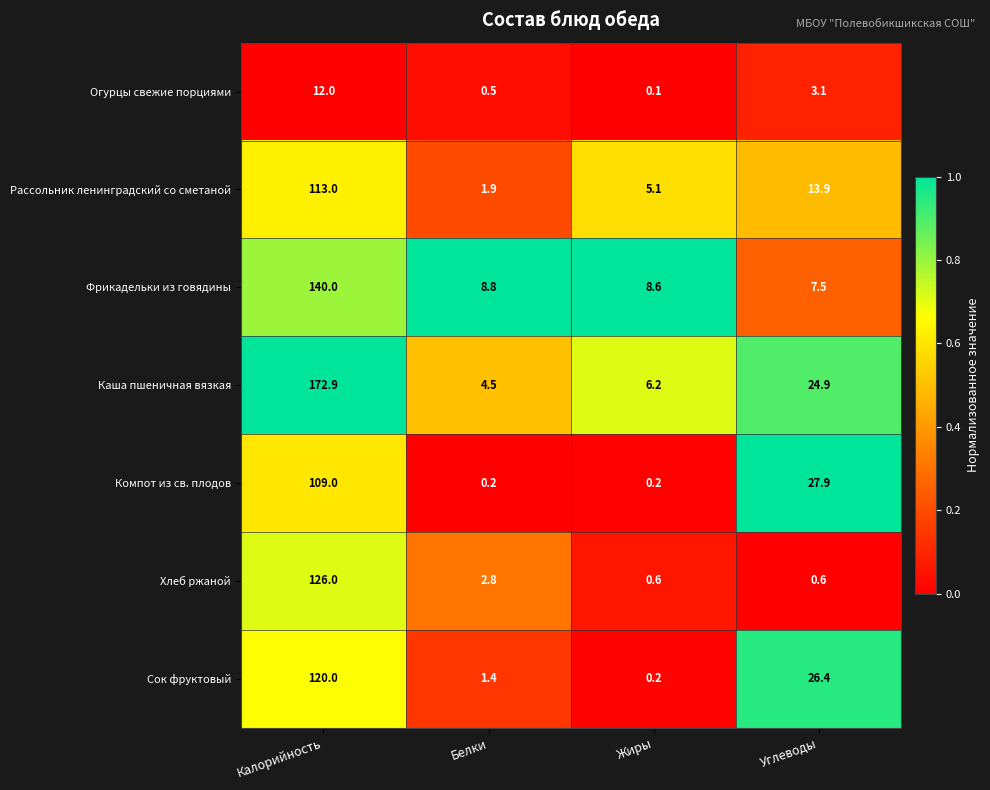

Reading left to right, transcribe all the data shown in this chart.

Огурцы свежие порциями: Калорийность=12.0	Белки=0.5	Жиры=0.1	Углеводы=3.1
Рассольник ленинградский со сметаной: Калорийность=113.0	Белки=1.9	Жиры=5.1	Углеводы=13.9
Фрикадельки из говядины: Калорийность=140.0	Белки=8.8	Жиры=8.6	Углеводы=7.5
Каша пшеничная вязкая: Калорийность=172.9	Белки=4.5	Жиры=6.2	Углеводы=24.9
Компот из св. плодов: Калорийность=109.0	Белки=0.2	Жиры=0.2	Углеводы=27.9
Хлеб ржаной: Калорийность=126.0	Белки=2.8	Жиры=0.6	Углеводы=0.6
Сок фруктовый: Калорийность=120.0	Белки=1.4	Жиры=0.2	Углеводы=26.4